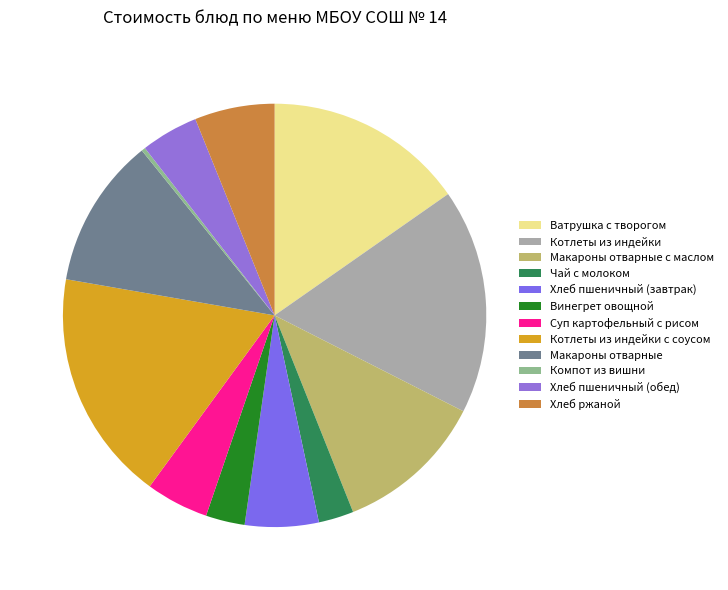

What is the largest slice in the pie chart?

Котлеты из индейки с соусом